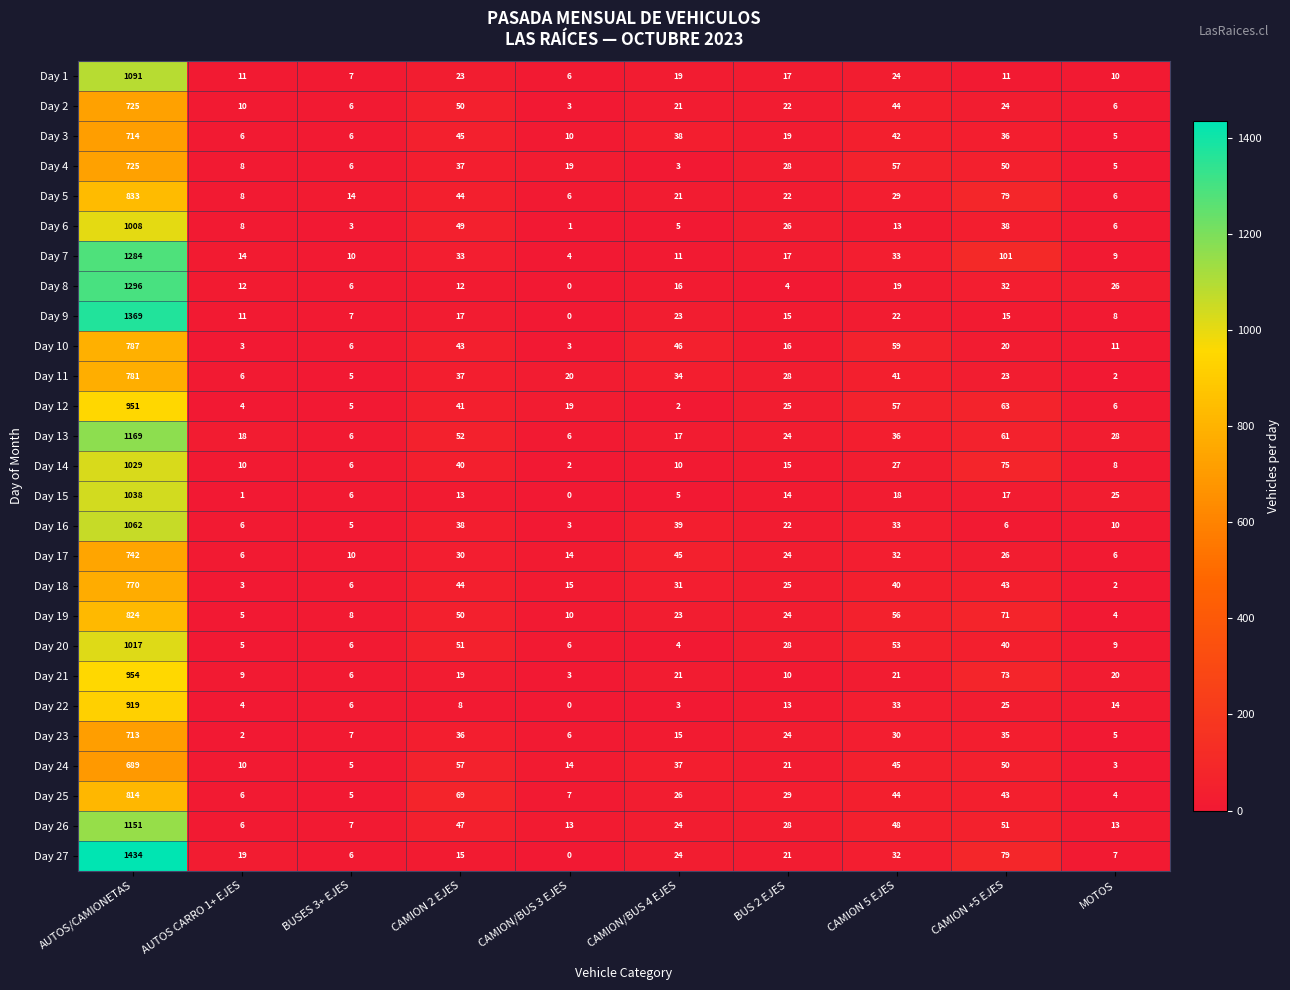

The value of Day 13 at AUTOS/CAMIONETAS is 1169. True or false?

True